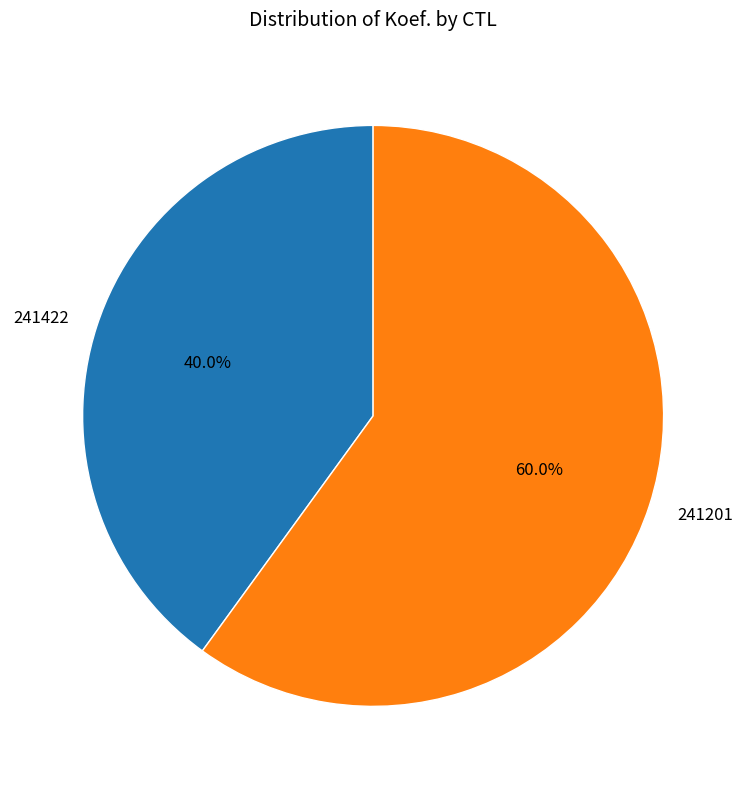

What percentage do 241201 and 241422 together represent?

100.0%